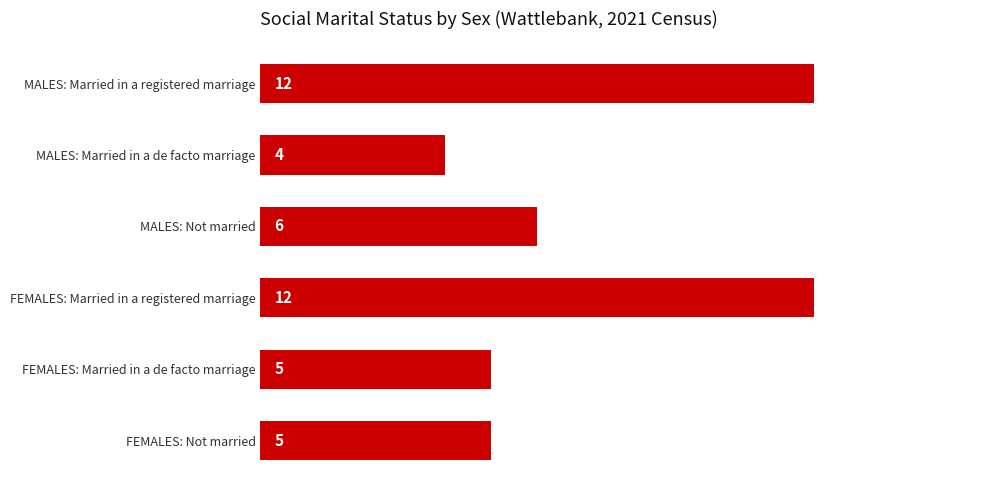

Are the bars horizontal?

Yes